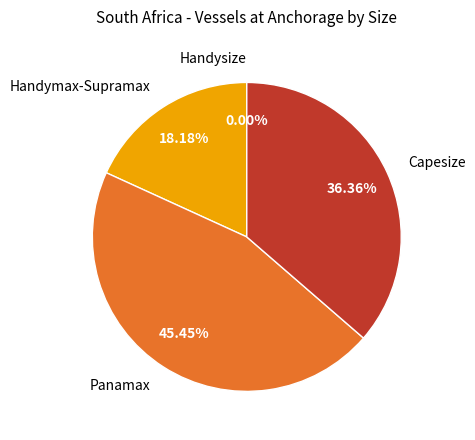

How much of the chart is everything except Handysize?

100.0%